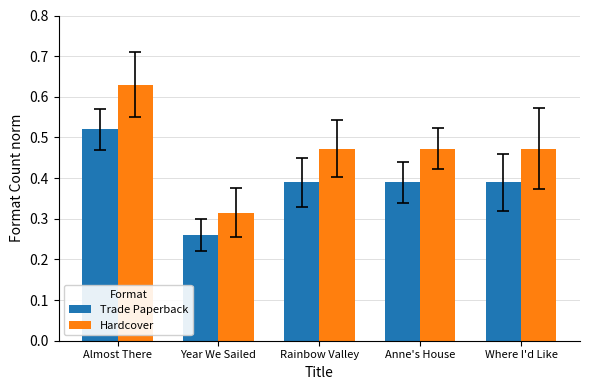

What is the label of the 1st bar from the right?

Where I'd Like